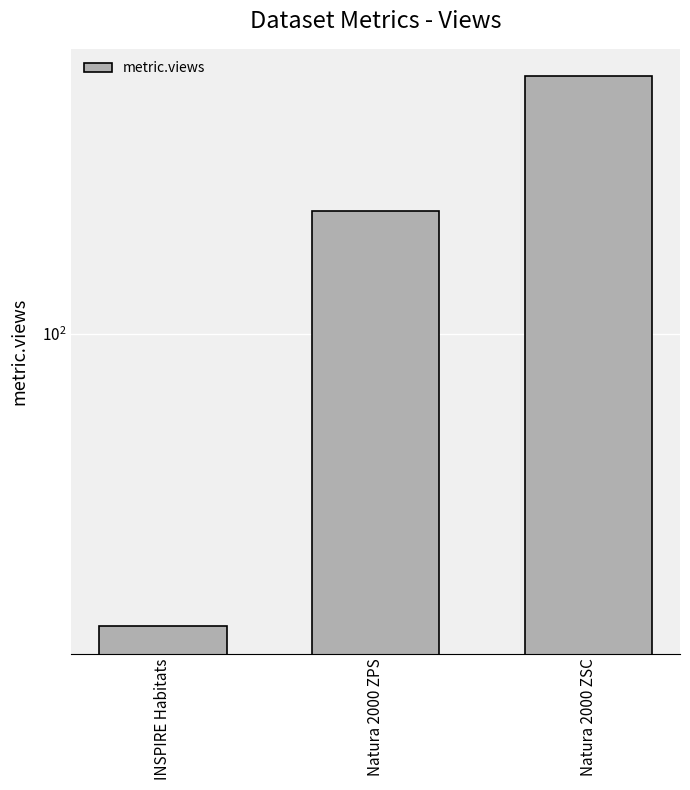

Rank the categories by value from highest to lowest.

Natura 2000 ZSC, Natura 2000 ZPS, INSPIRE Habitats